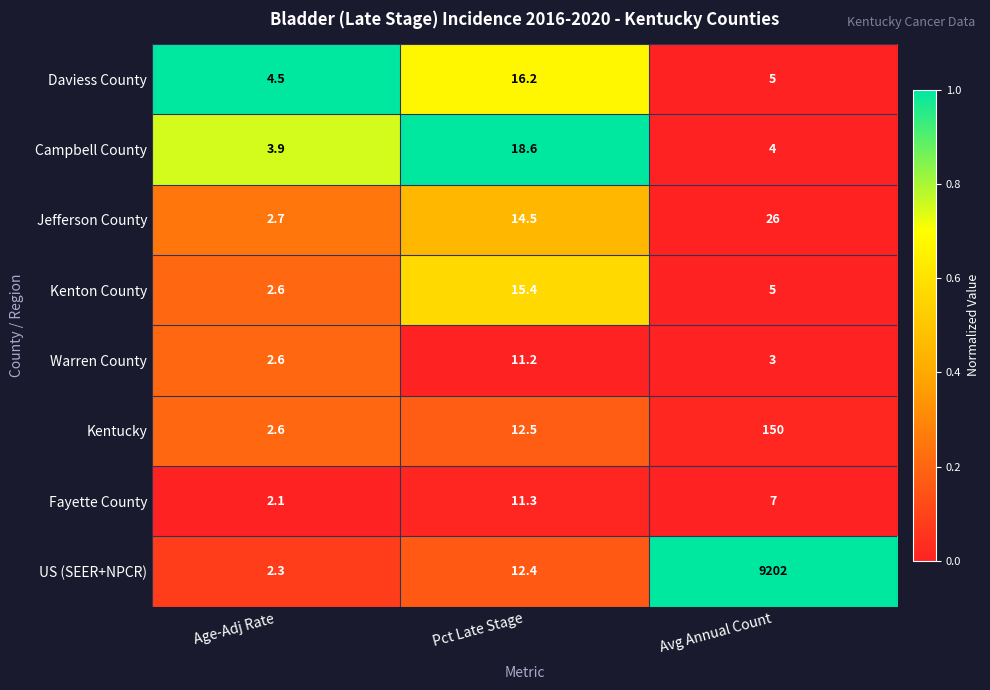

At which category does the chart reach its minimum across all series?

Age-Adj Rate